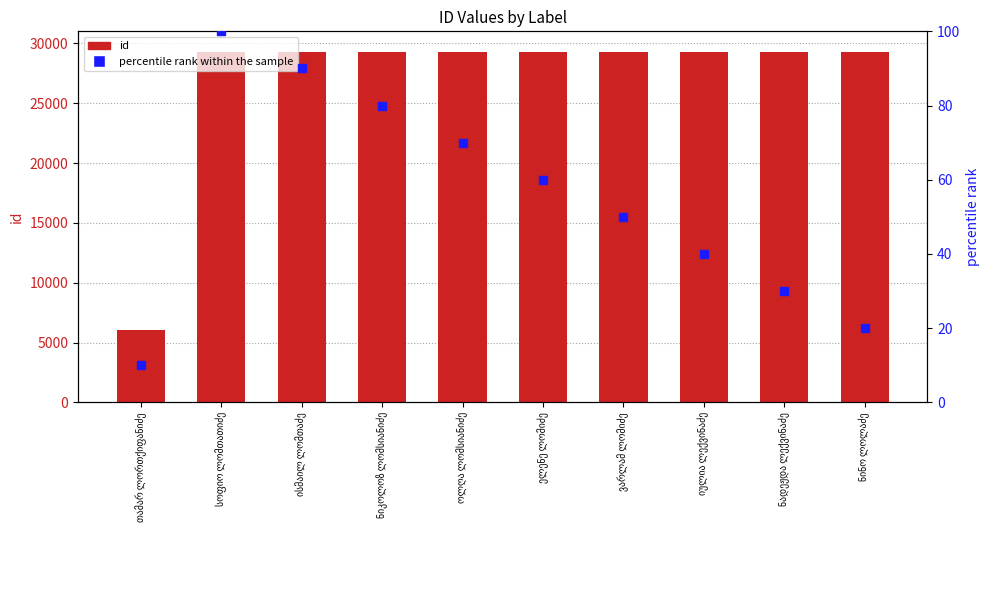

At which category is the sum across all series the highest?

სოფიო ლომთათიძე